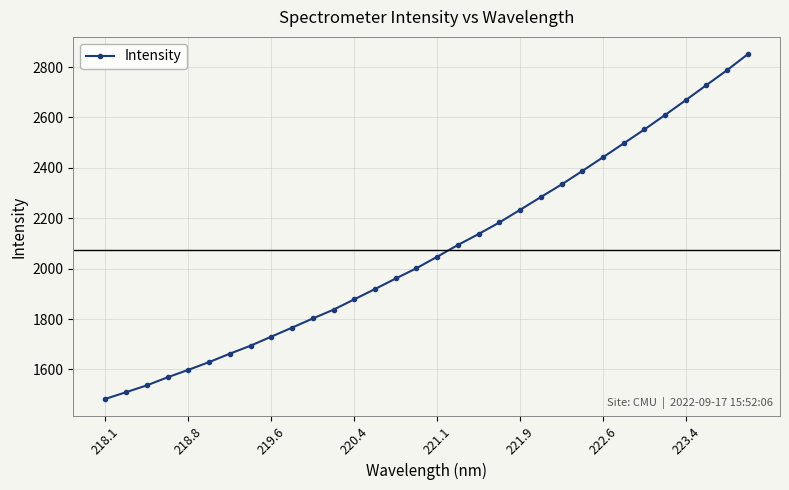

What is the difference between the maximum and second lowest values?

1341.5